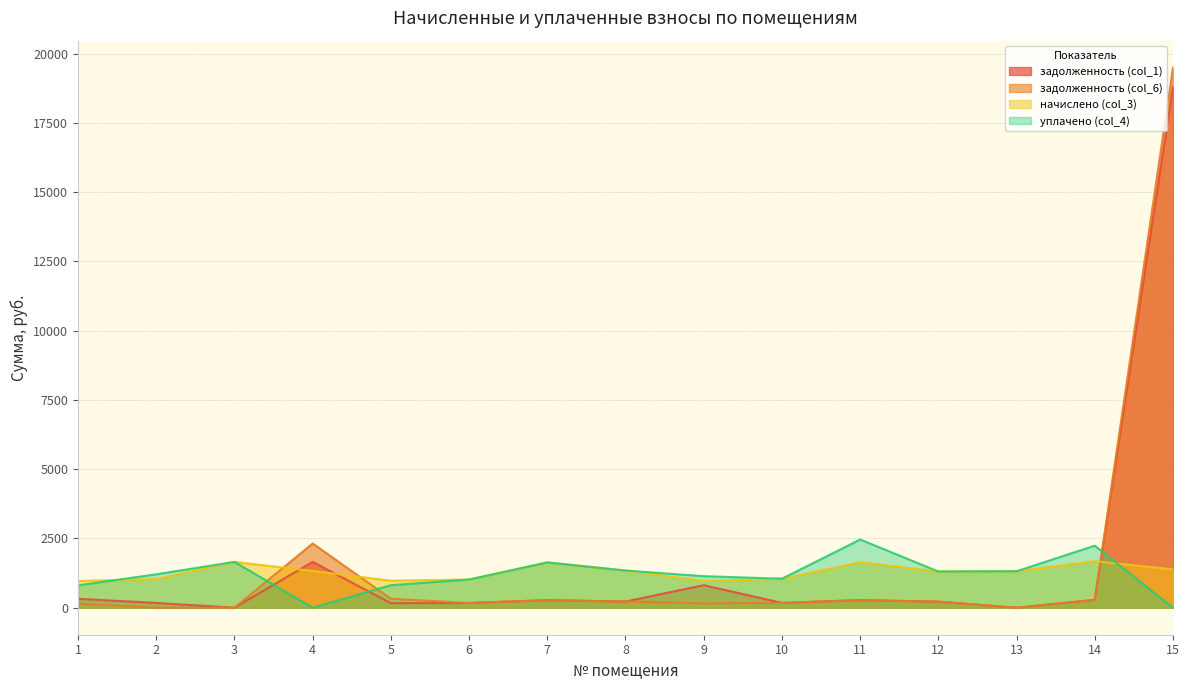

How many lines are shown in the chart?

4